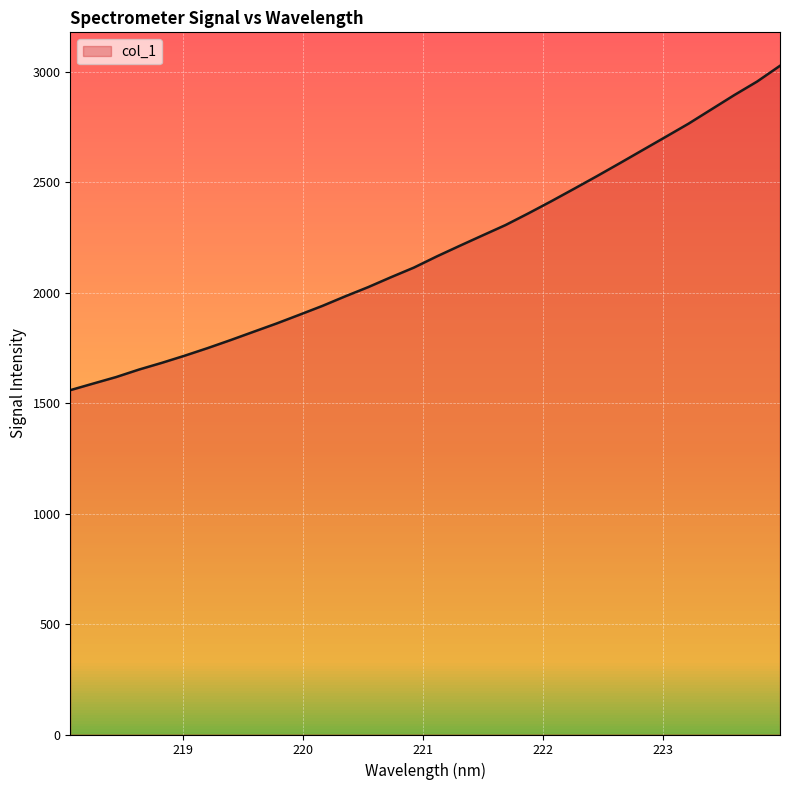

True or false: there are more than 2 points higher than both neighbors.

False